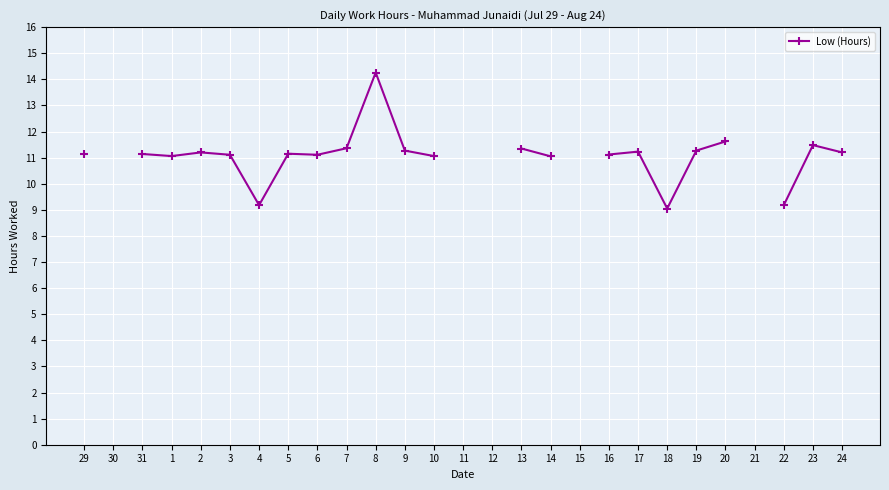

What is the minimum value shown in the chart?

9.1